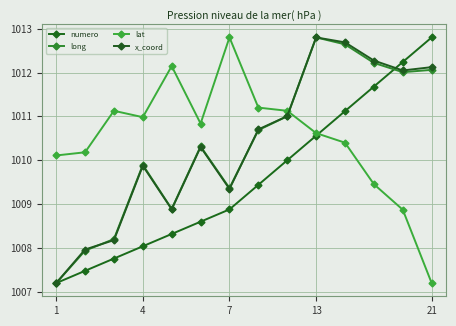

Reading right to left, what are all the values shown in this chart?

numero: 1012.8	1012.2	1011.7	1011.1	1010.6	1010.0	1009.4	1008.9	1008.6	1008.3	1008.0	1007.8	1007.5	1007.2
long: 1012.1	1012.0	1012.2	1012.6	1012.8	1011.0	1010.7	1009.4	1010.3	1008.9	1009.9	1008.2	1007.9	1007.2
lat: 1007.2	1008.9	1009.5	1010.4	1010.6	1011.1	1011.2	1012.8	1010.8	1012.1	1011.0	1011.1	1010.2	1010.1
x_coord: 1012.1	1012.0	1012.3	1012.7	1012.8	1011.0	1010.7	1009.3	1010.3	1008.9	1009.9	1008.2	1008.0	1007.2